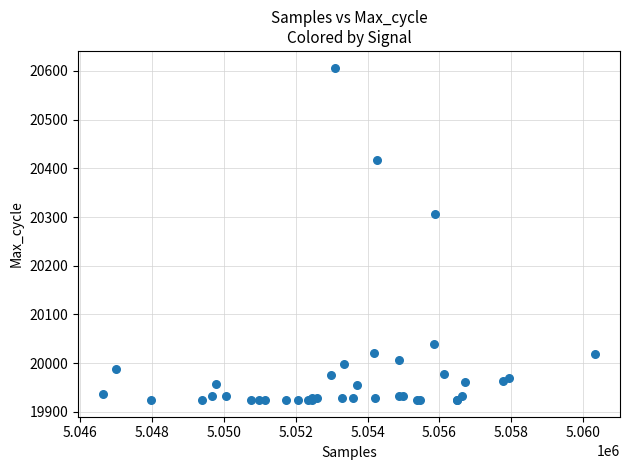

What Y value in the scatter plot is closest to 20265?

20306